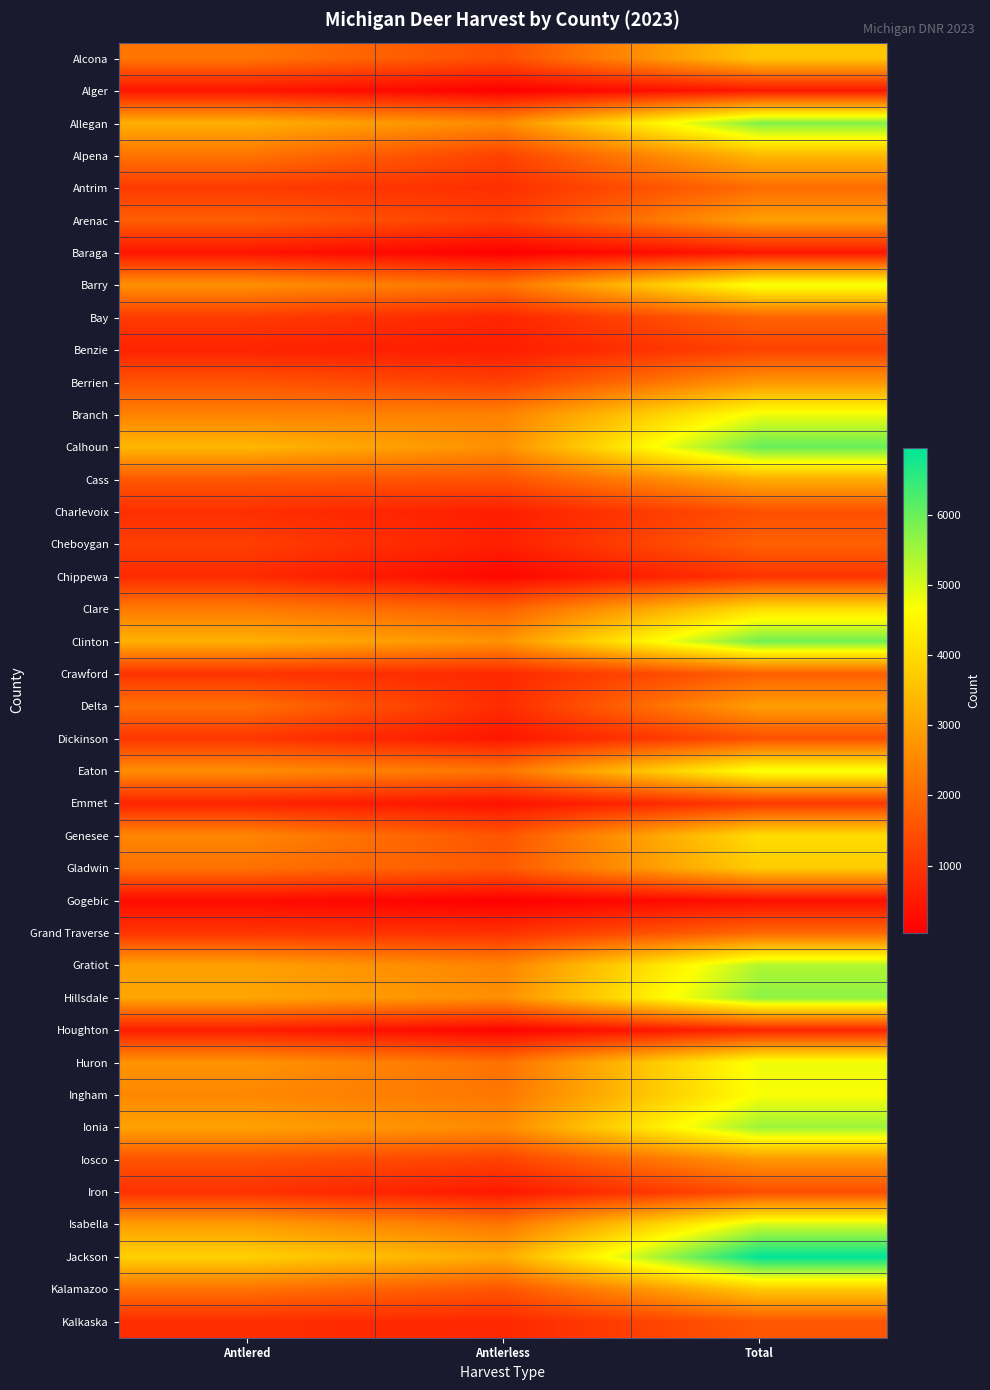

Reading left to right, transcribe all the data shown in this chart.

Alcona: Antlered=2168	Antlerless=1462	Total=3630
Alger: Antlered=432	Antlerless=50	Total=482
Allegan: Antlered=3223	Antlerless=2559	Total=5782
Alpena: Antlered=2139	Antlerless=1235	Total=3374
Antrim: Antlered=1113	Antlerless=888	Total=2001
Arenac: Antlered=1756	Antlerless=1178	Total=2934
Baraga: Antlered=421	Antlerless=45	Total=466
Barry: Antlered=2667	Antlerless=2122	Total=4789
Bay: Antlered=1114	Antlerless=728	Total=1842
Benzie: Antlered=678	Antlerless=566	Total=1244
Berrien: Antlered=1550	Antlerless=1202	Total=2752
Branch: Antlered=2397	Antlerless=2389	Total=4786
Calhoun: Antlered=3364	Antlerless=2657	Total=6021
Cass: Antlered=1637	Antlerless=1545	Total=3182
Charlevoix: Antlered=895	Antlerless=592	Total=1487
Cheboygan: Antlered=1170	Antlerless=620	Total=1790
Chippewa: Antlered=825	Antlerless=175	Total=1000
Clare: Antlered=2260	Antlerless=1782	Total=4042
Clinton: Antlered=3235	Antlerless=2683	Total=5918
Crawford: Antlered=976	Antlerless=790	Total=1766
Delta: Antlered=2078	Antlerless=836	Total=2914
Dickinson: Antlered=1028	Antlerless=451	Total=1479
Eaton: Antlered=2607	Antlerless=2164	Total=4771
Emmet: Antlered=691	Antlerless=377	Total=1068
Genesee: Antlered=2480	Antlerless=1570	Total=4050
Gladwin: Antlered=2087	Antlerless=1650	Total=3737
Gogebic: Antlered=272	Antlerless=44	Total=316
Grand Traverse: Antlered=1000	Antlerless=923	Total=1923
Gratiot: Antlered=2940	Antlerless=2426	Total=5366
Hillsdale: Antlered=3043	Antlerless=2629	Total=5672
Houghton: Antlered=578	Antlerless=119	Total=697
Huron: Antlered=2717	Antlerless=2076	Total=4793
Ingham: Antlered=2497	Antlerless=2196	Total=4693
Ionia: Antlered=2978	Antlerless=2556	Total=5534
Iosco: Antlered=1545	Antlerless=1242	Total=2787
Iron: Antlered=945	Antlerless=493	Total=1438
Isabella: Antlered=2894	Antlerless=2163	Total=5057
Jackson: Antlered=3825	Antlerless=3128	Total=6953
Kalamazoo: Antlered=2108	Antlerless=1568	Total=3676
Kalkaska: Antlered=862	Antlerless=761	Total=1623